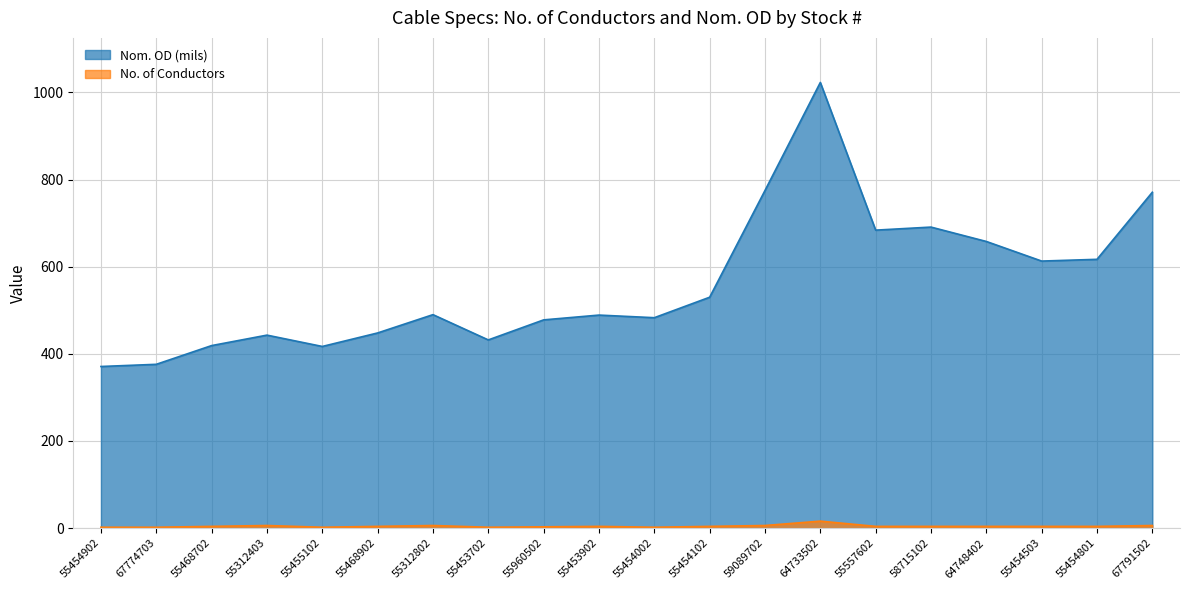

What is the total value across all series at 58715102?

695